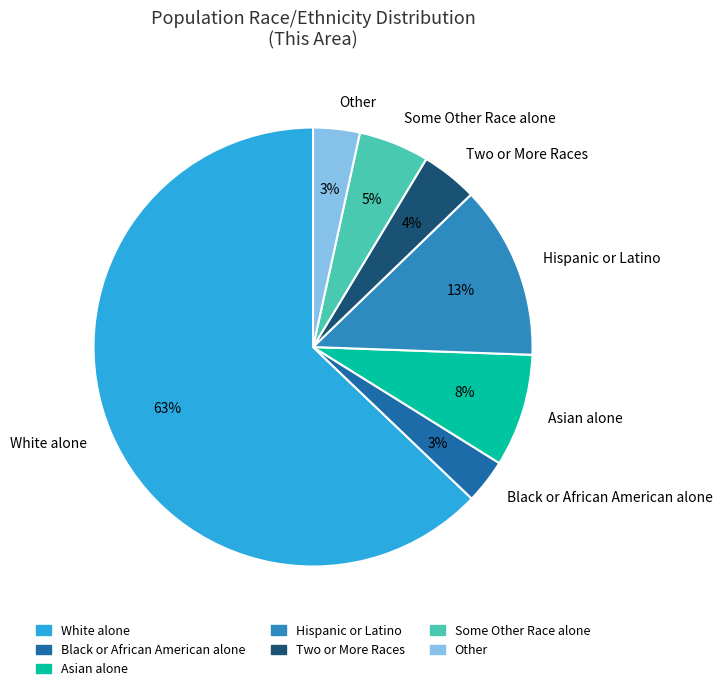

To the nearest percent, what is the average slice percentage?

14%